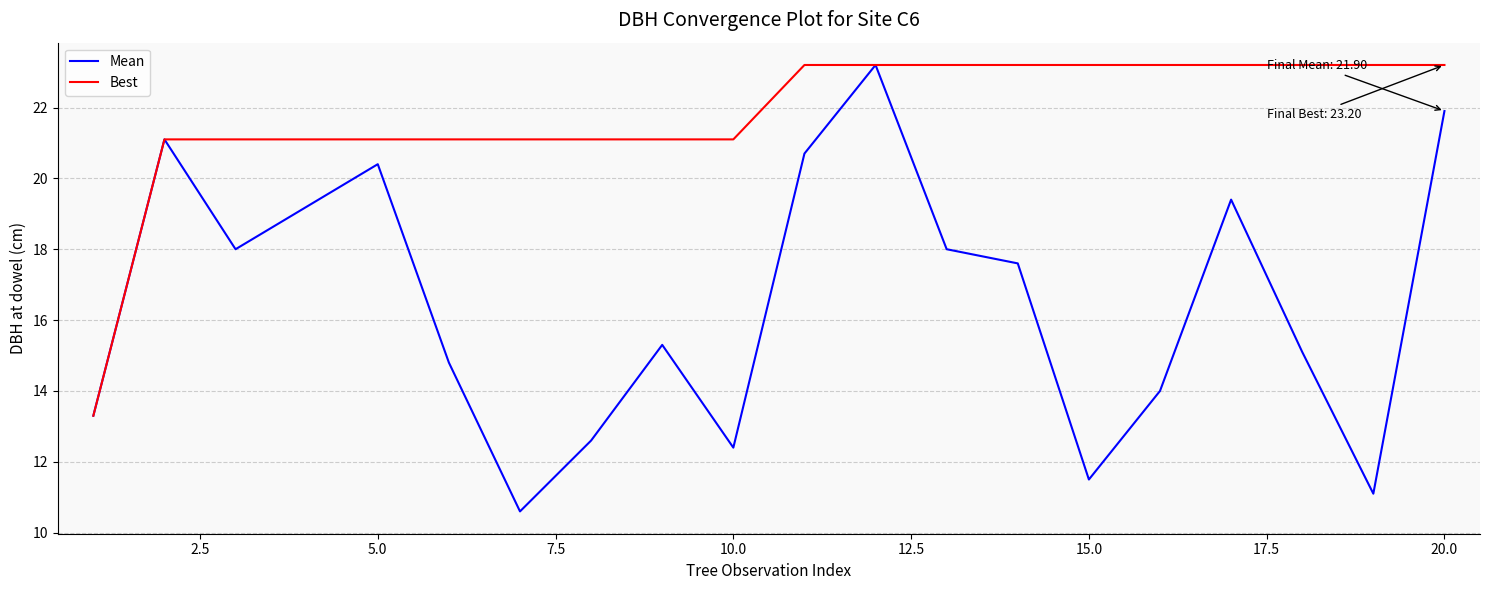

What is the highest value of the Best series?

23.2